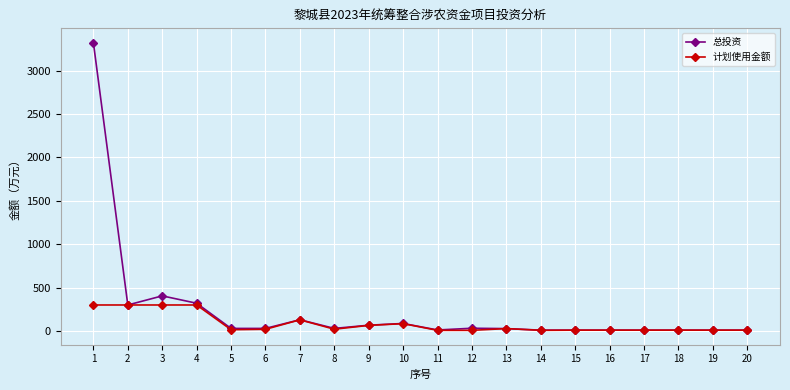

What is the difference between the maximum and minimum values in the 总投资 series?

3312